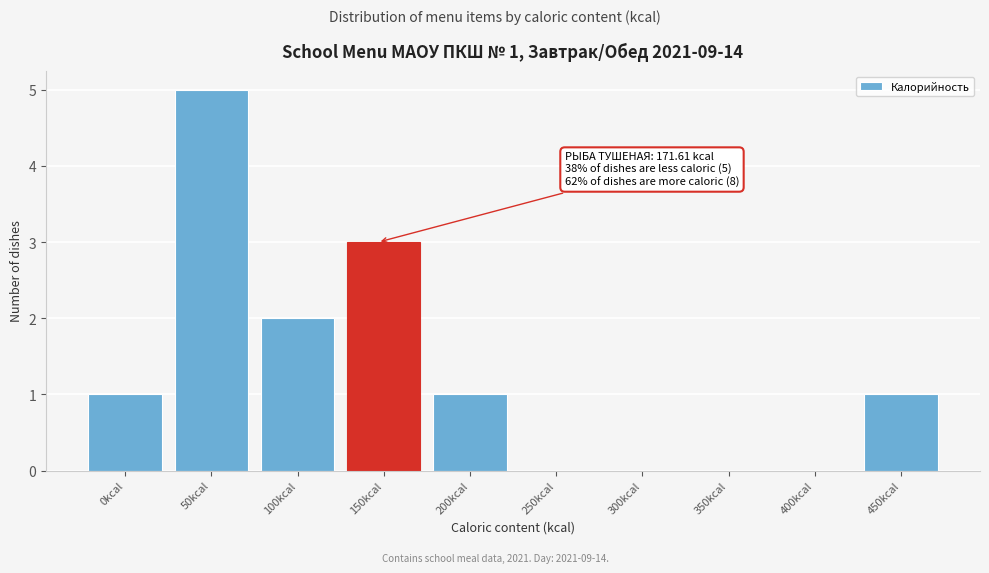

Reading right to left, what are all the values shown in this chart?

450kcal=1	400kcal=0	350kcal=0	300kcal=0	250kcal=0	200kcal=1	150kcal=3	100kcal=2	50kcal=5	0kcal=1